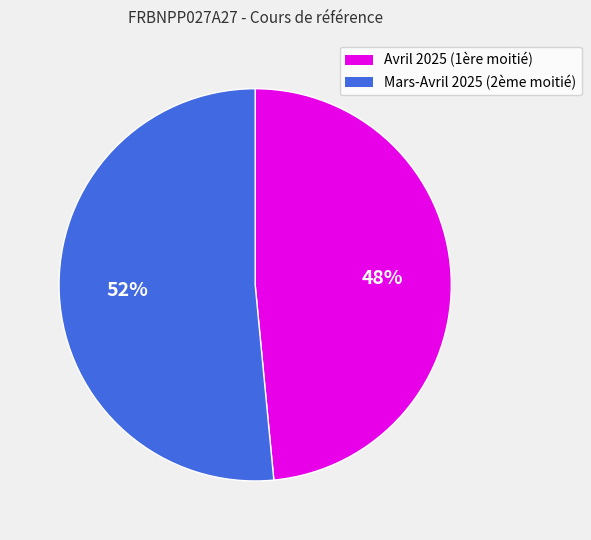

Does any single category account for the majority?

Yes